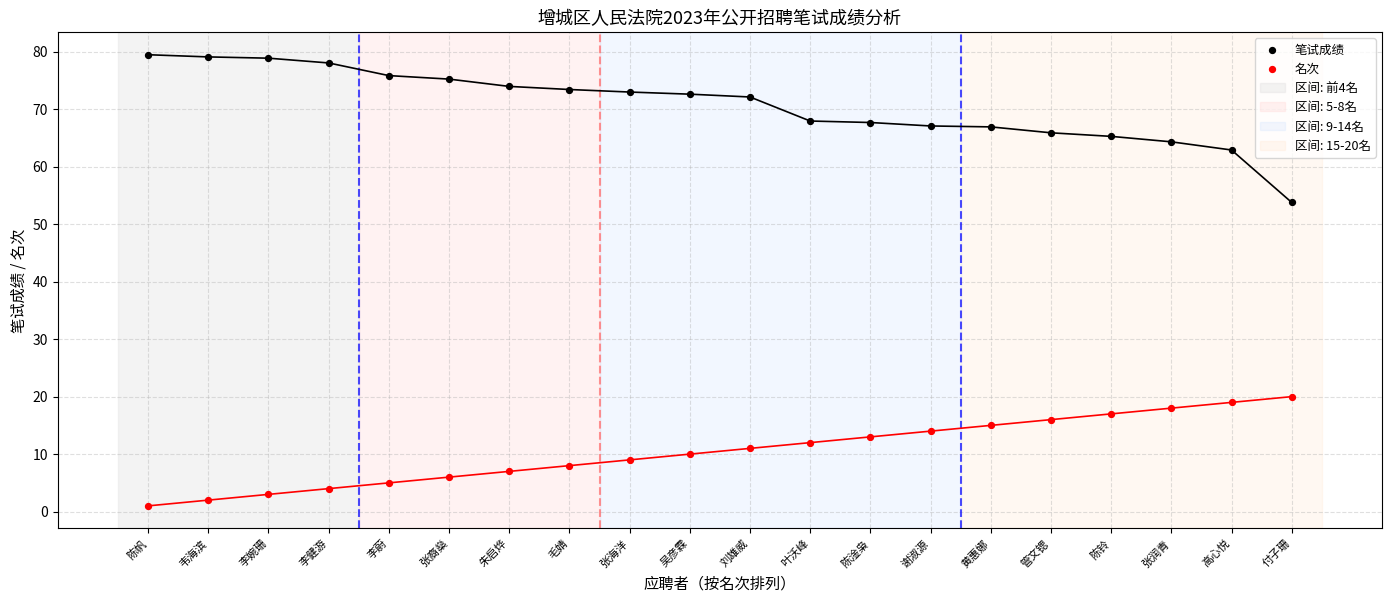

Which series contains the highest Y value?

笔试成绩